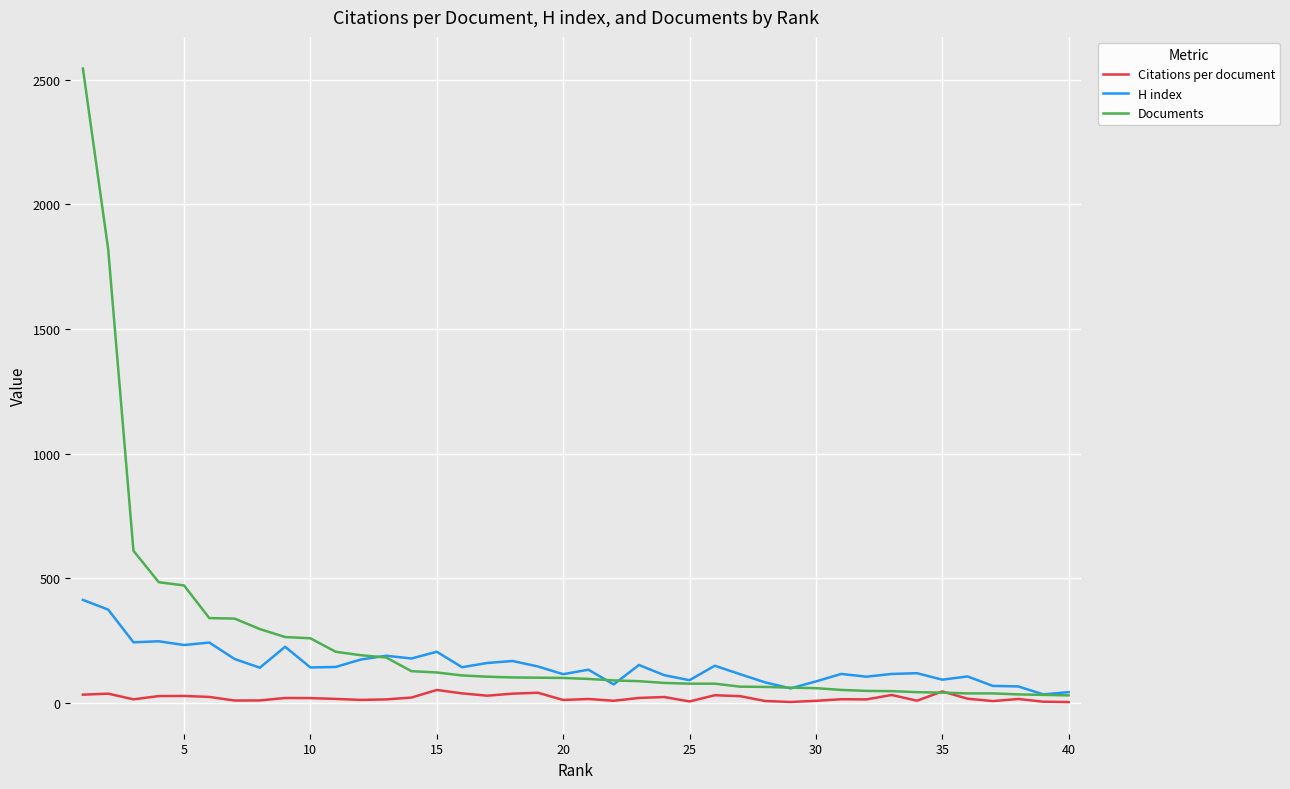

What is the highest value of the Documents series?

2544.0